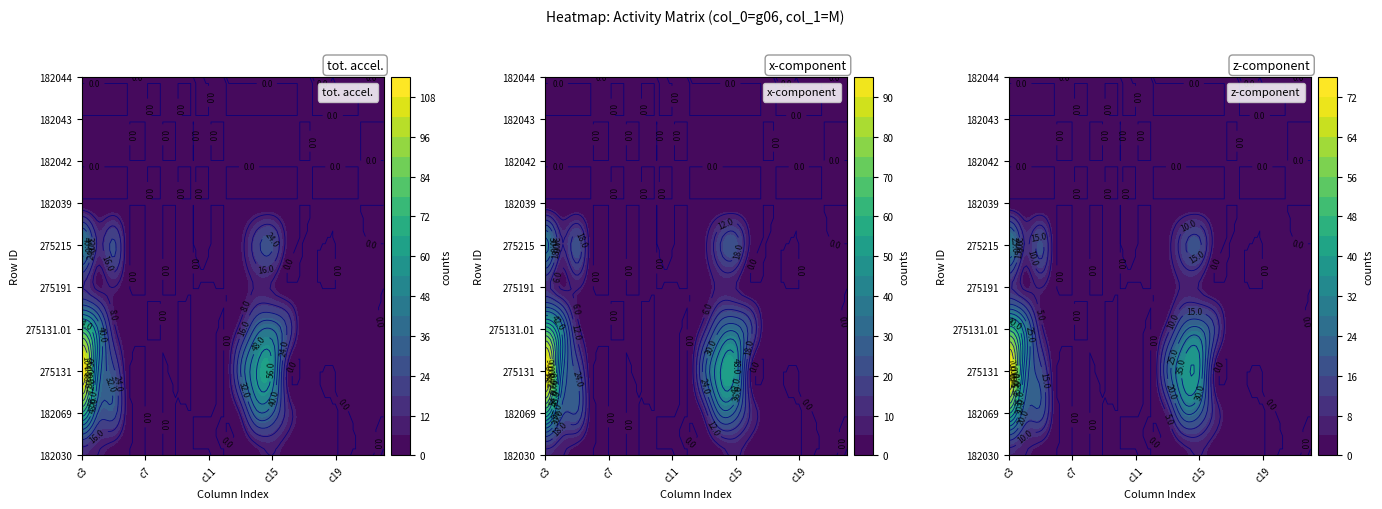

The value of 275131.01 at 5 is 0. True or false?

True